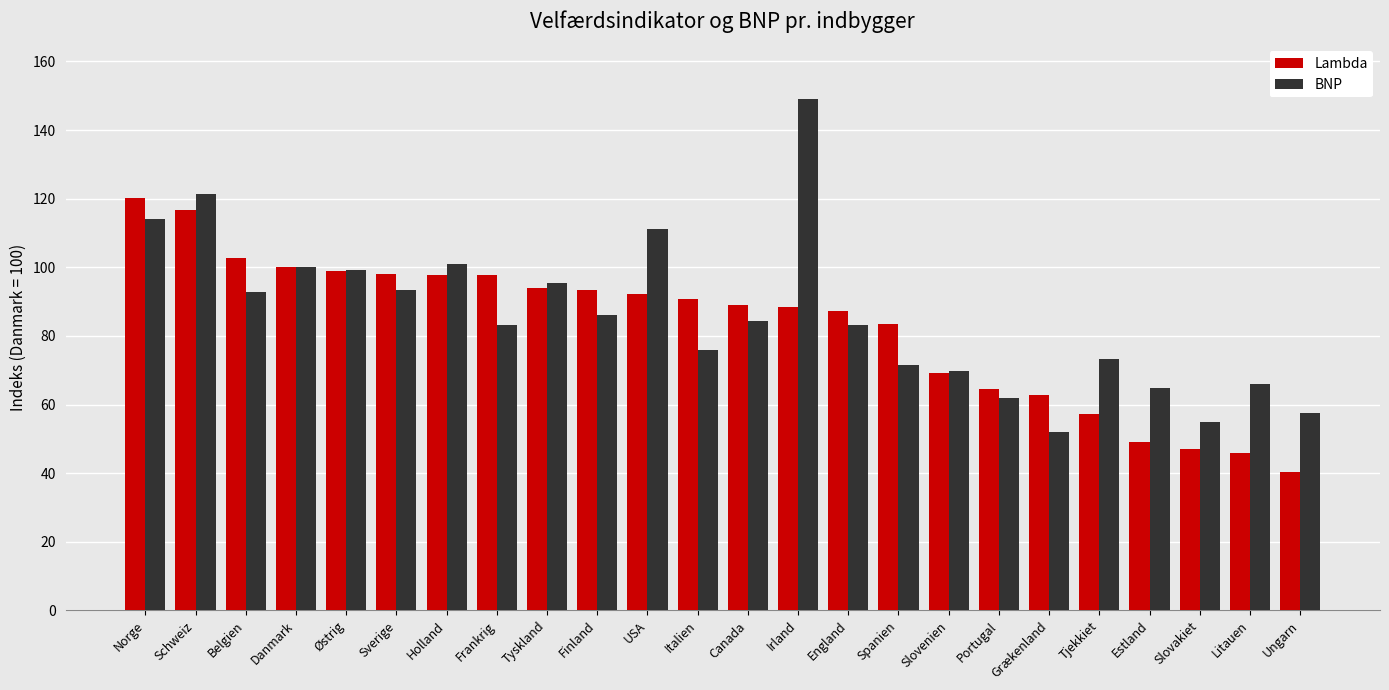

Which series changed the most between Frankrig and Canada?

Lambda